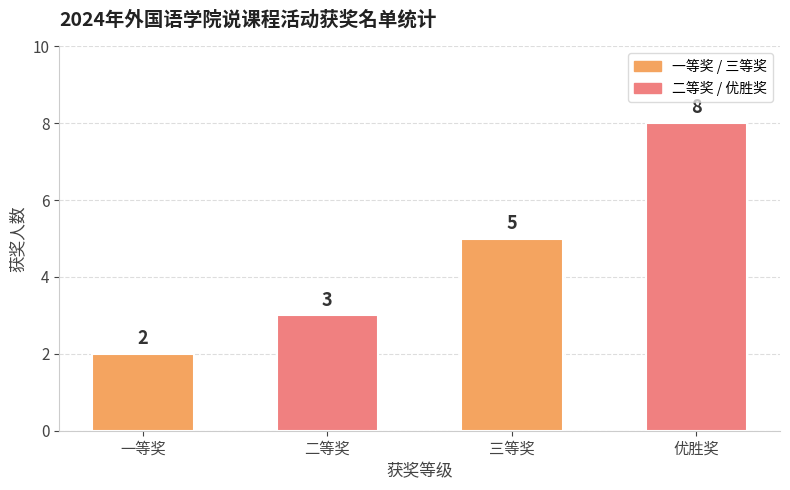

Which has a higher value, 二等奖 or 一等奖?

二等奖